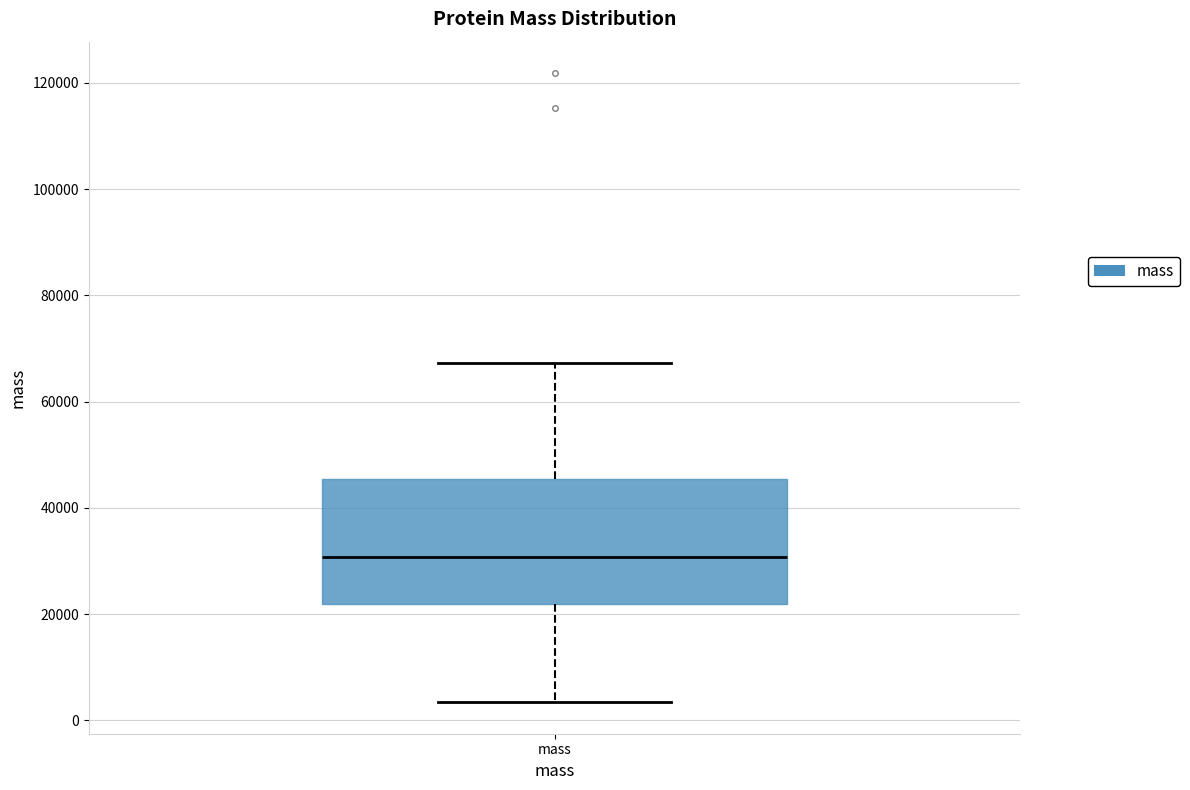

Read this box plot against the y-axis: the position of the median line, the range covered by the box, and the ends of both whiskers. The values are not printed on the chart, so give them approximately, as read against the axis.

median 30000, box 22000 to 46000, whiskers 4000 to 68000